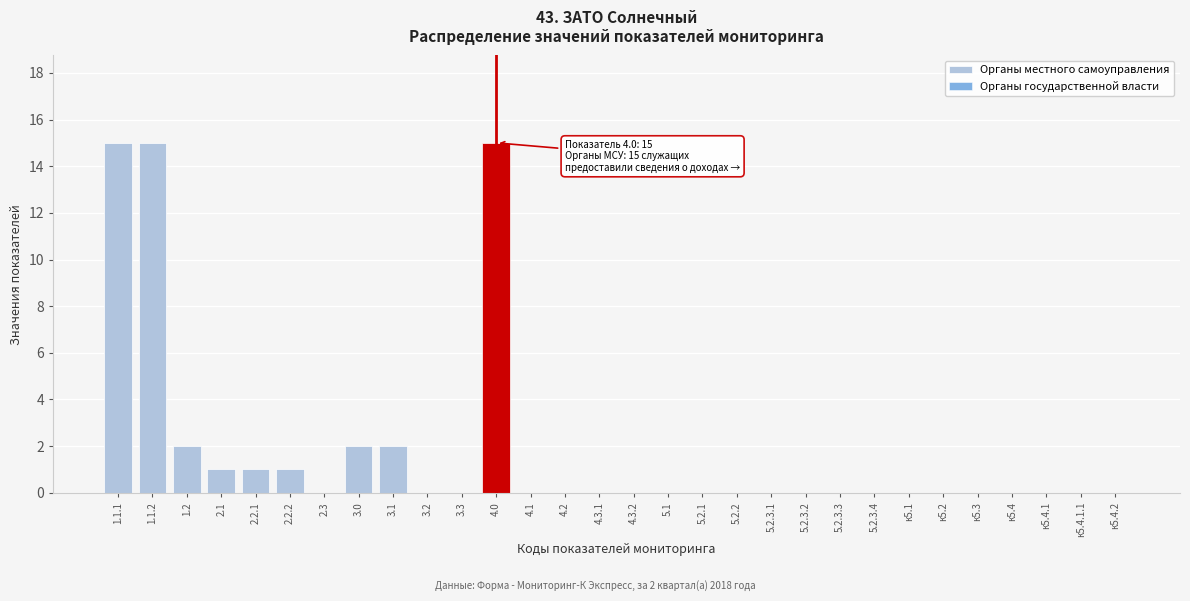

Reading right to left, extract all data points from this chart.

к5.4.2=0	к5.4.1.1=0	к5.4.1=0	к5.4=0	к5.3=0	к5.2=0	к5.1=0	5.2.3.4=0	5.2.3.3=0	5.2.3.2=0	5.2.3.1=0	5.2.2=0	5.2.1=0	5.1=0	4.3.2=0	4.3.1=0	4.2=0	4.1=0	4.0=15	3.3=0	3.2=0	3.1=2	3.0=2	2.3=0	2.2.2=1	2.2.1=1	2.1=1	1.2=2	1.1.2=15	1.1.1=15